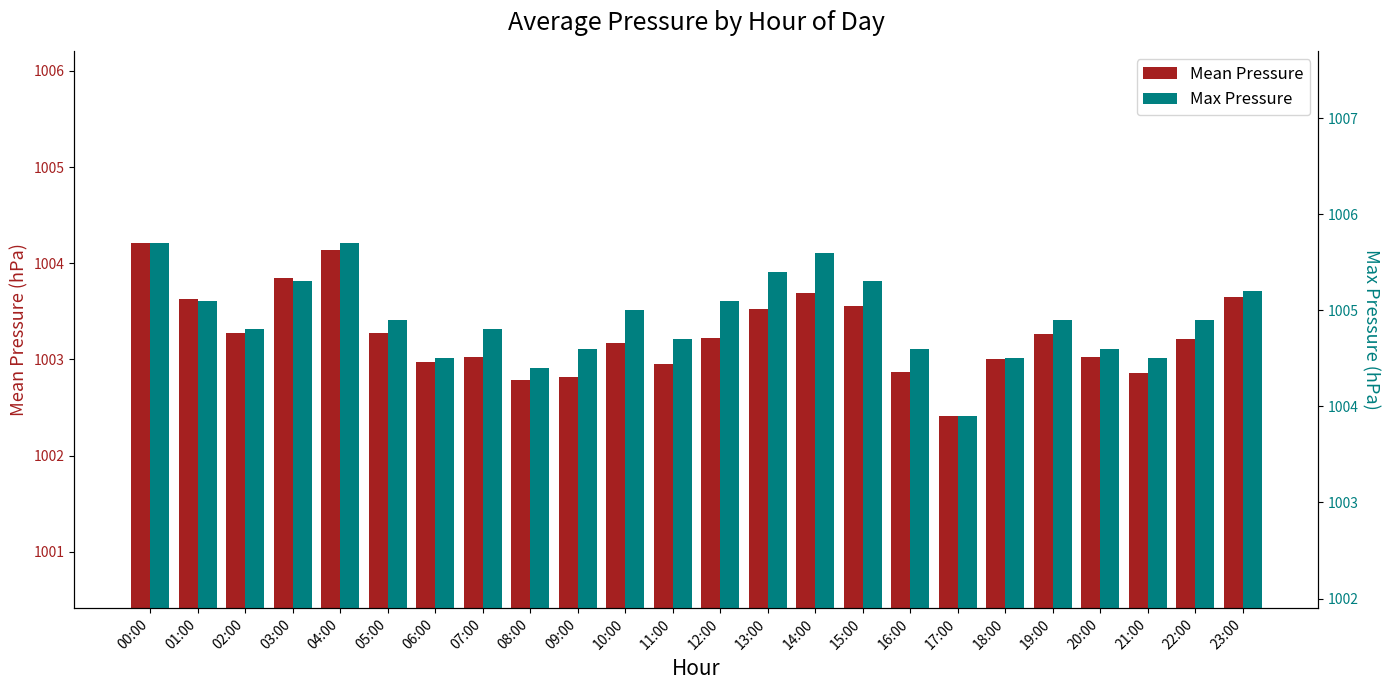

List the series in order of their overall mean, lowest first.

Mean Pressure, Max Pressure